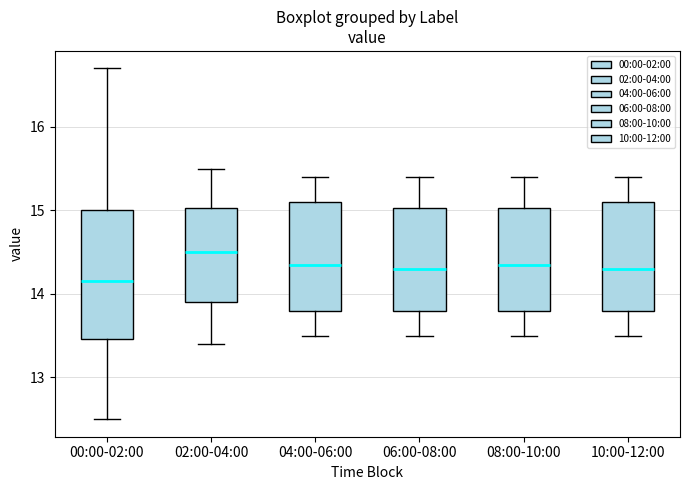

Comparing the boxes themselves (not the whiskers), which one is the tallest?

00:00-02:00